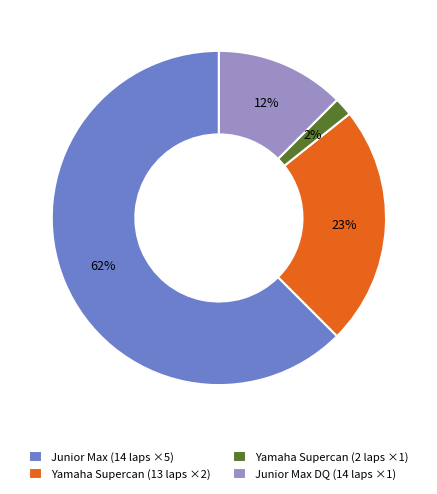

Does any single category account for the majority?

Yes